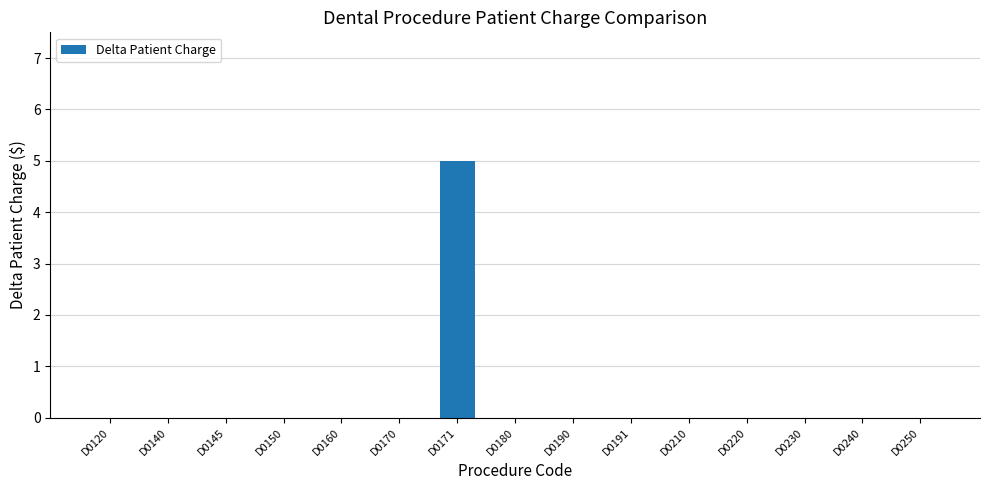

What is the greatest value displayed?

5